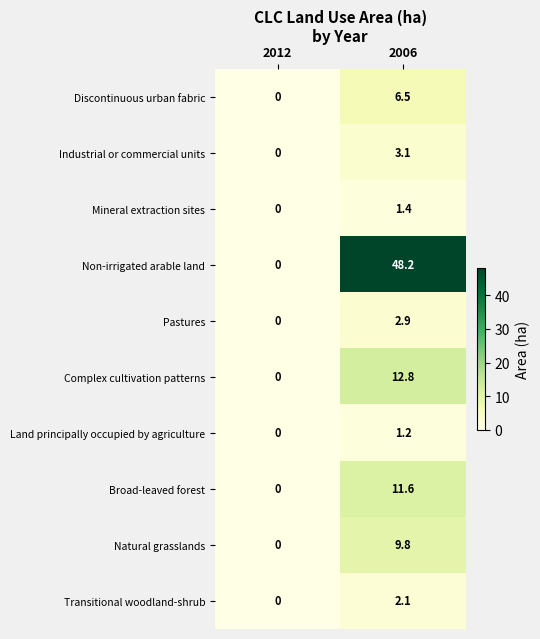

Which series changed the most between 2012 and 2006?

Non-irrigated arable land